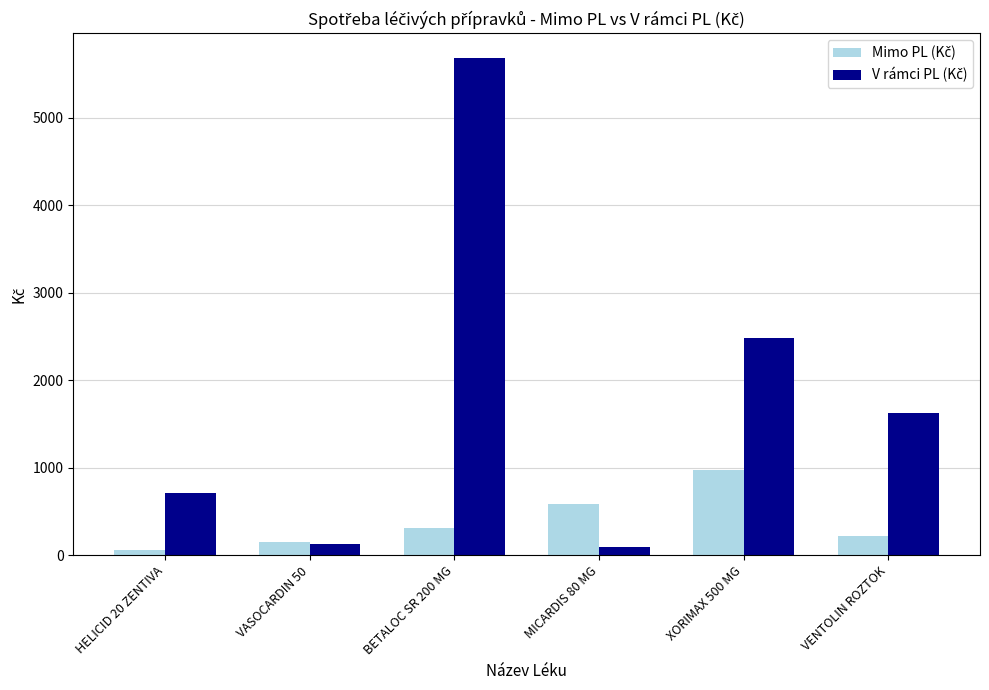

What is the label of the 6th bar from the right?

HELICID 20 ZENTIVA